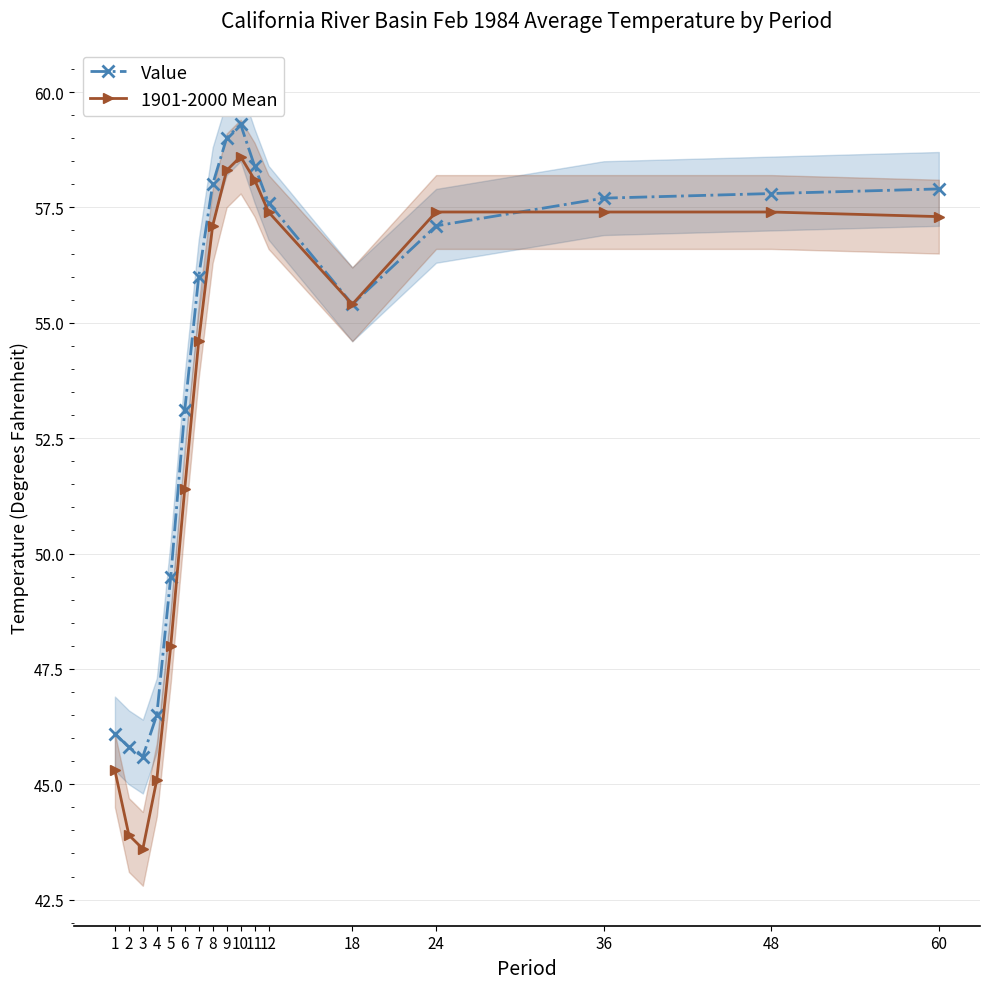

How many intersections are there between Value and 1901-2000 Mean?

1